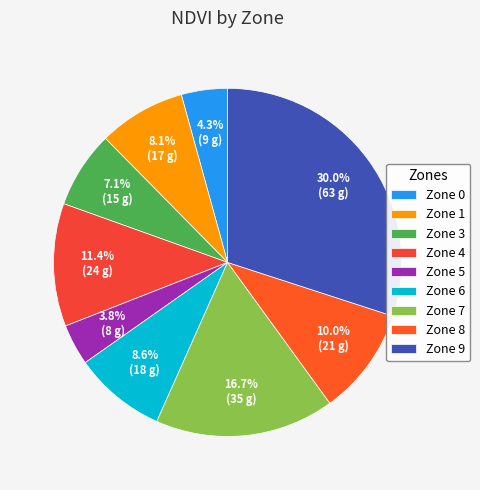

To the nearest percent, what is the difference between the Zone 1 and Zone 5 slice percentages?

4%